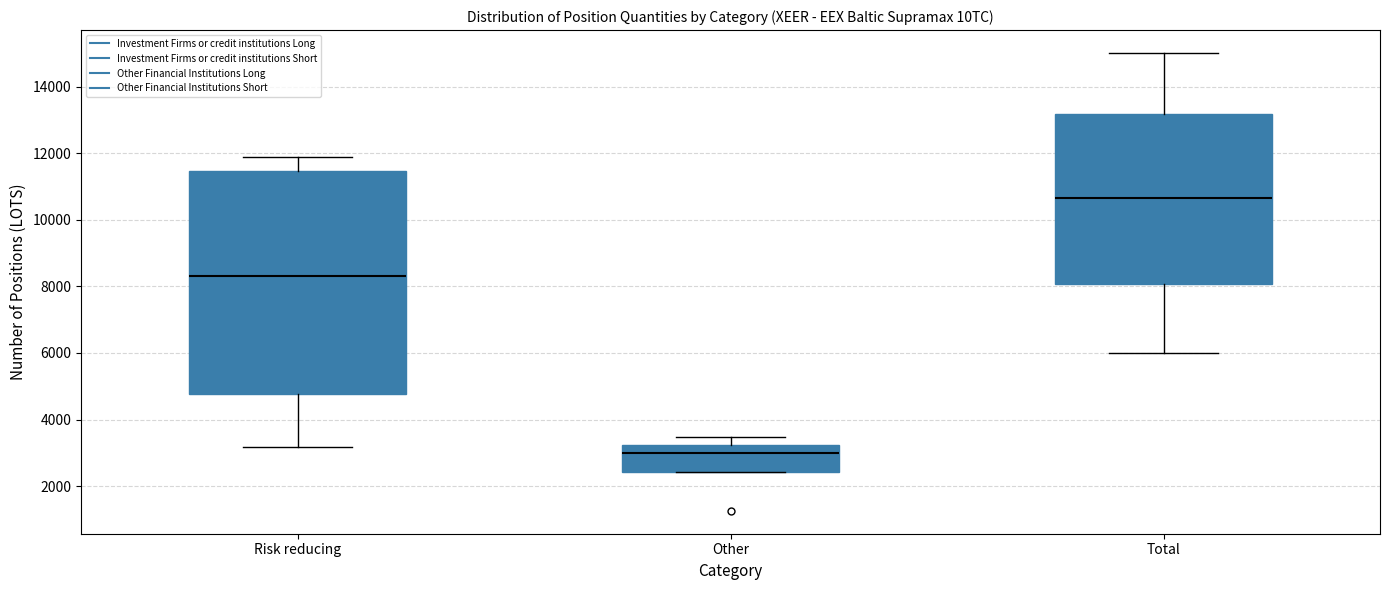

Comparing the boxes themselves (not the whiskers), which one is the tallest?

Risk reducing